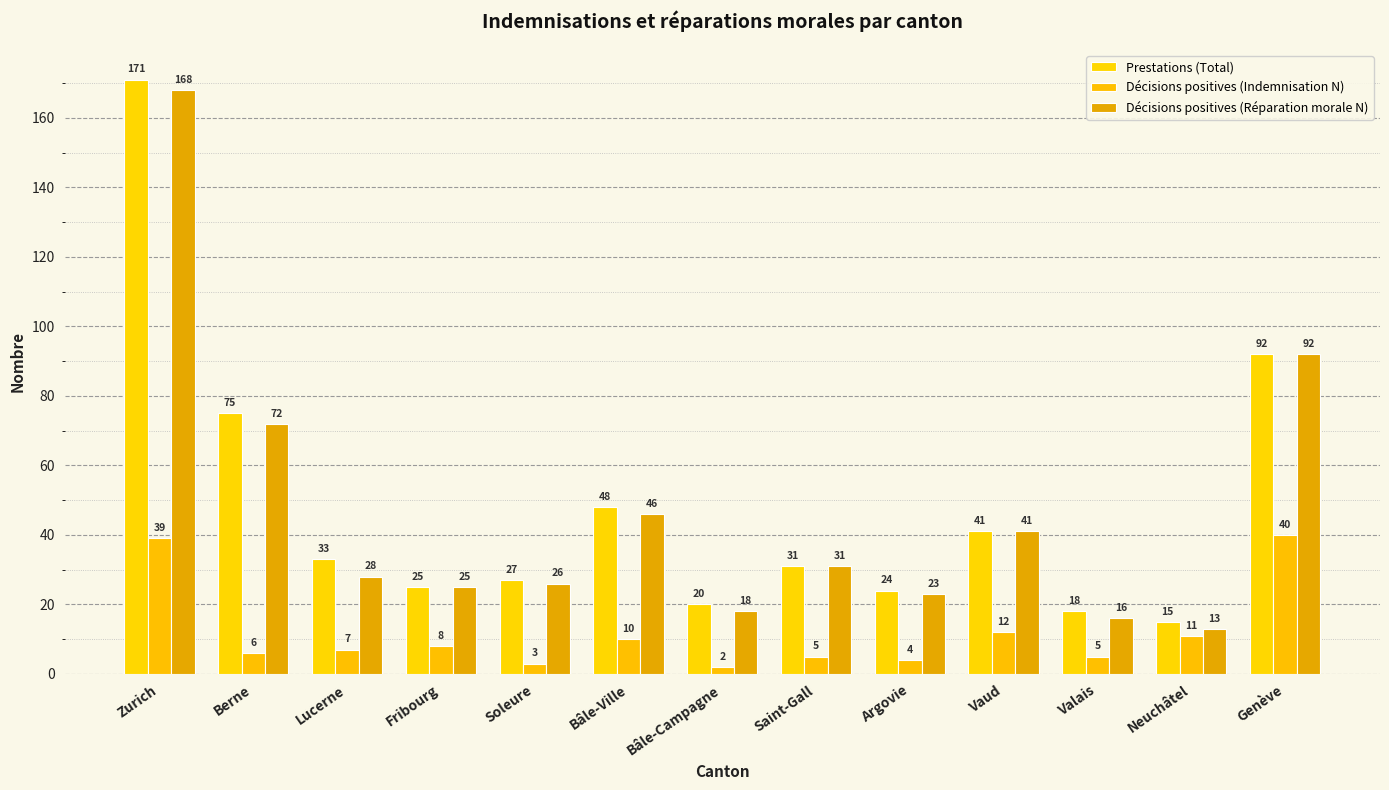

How many bars are there in each group?

3